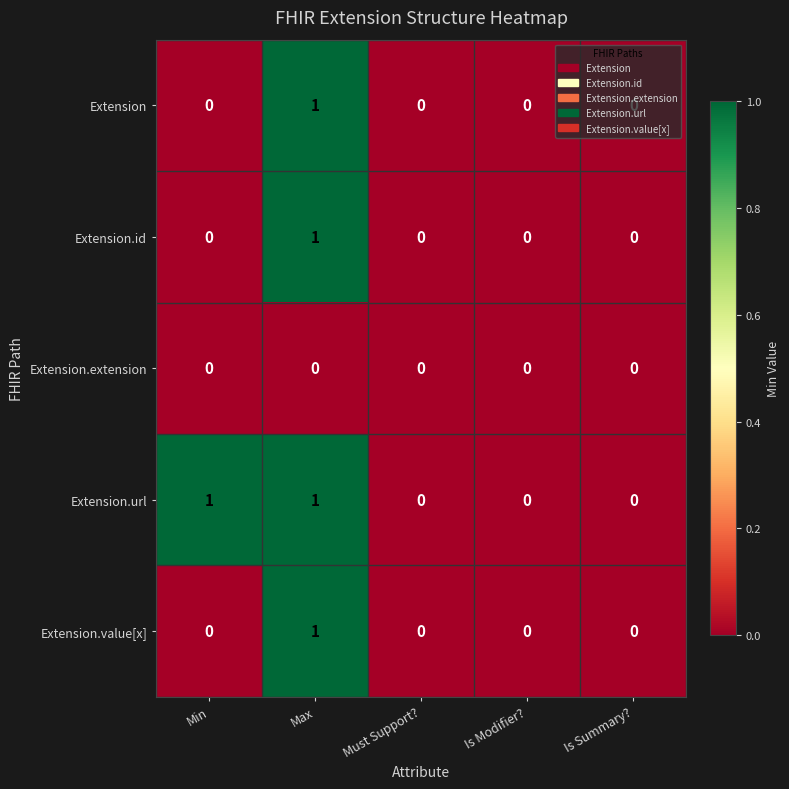

How many Extension.id values are between 0 and 1?

5